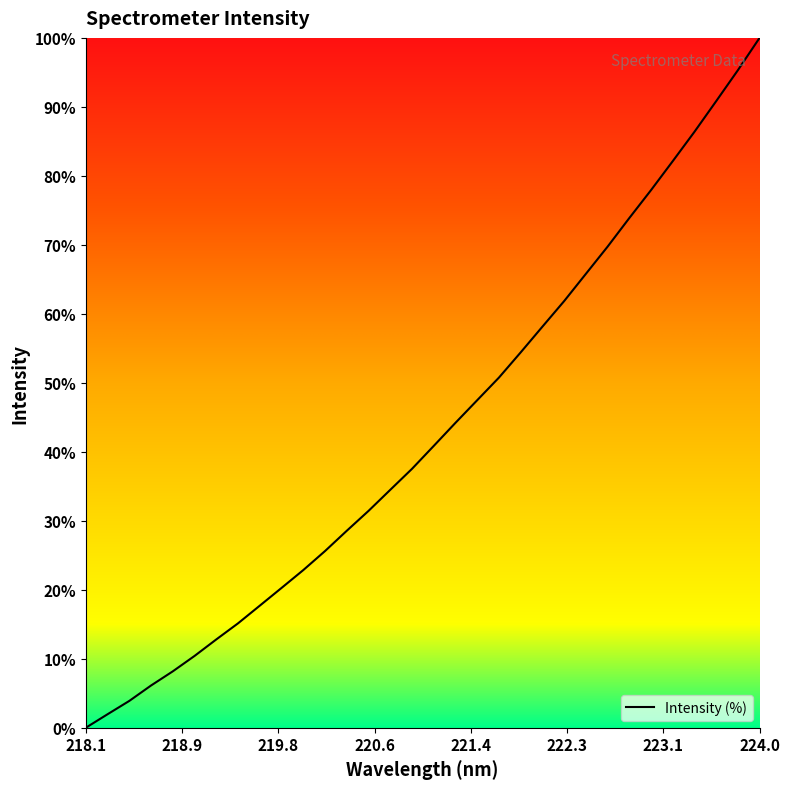

What is the maximum value shown in the chart?

100.0